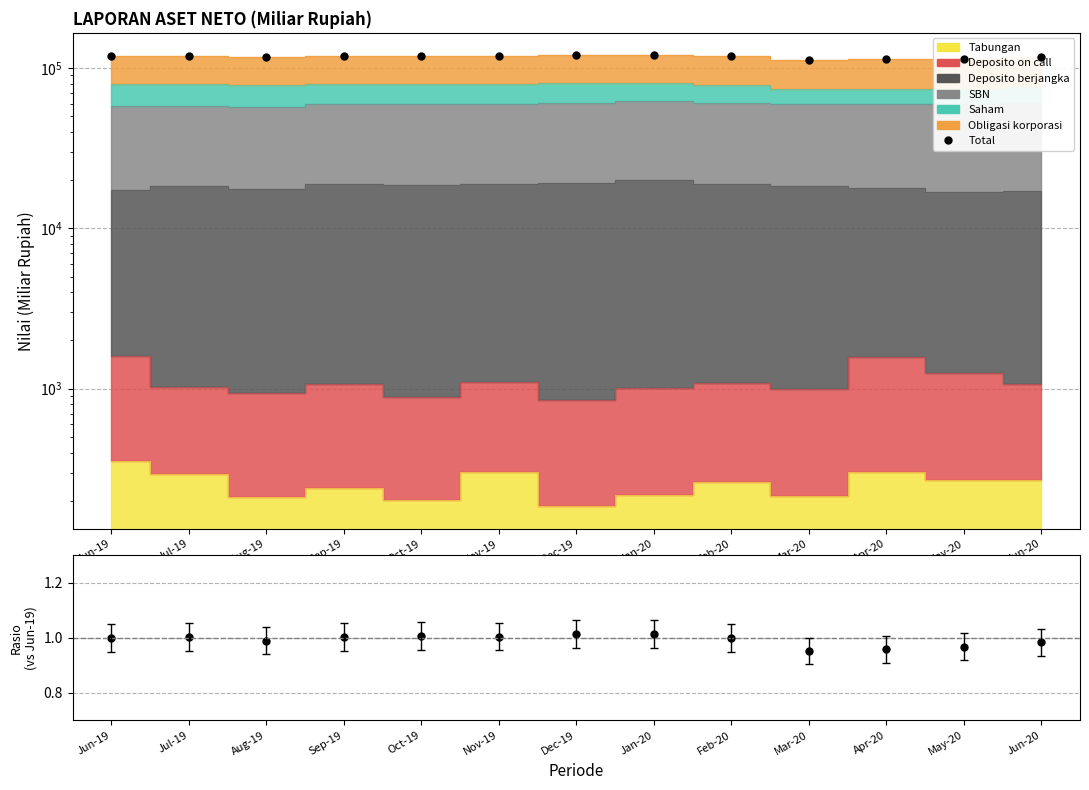

Is the value of Total at Mar-20 greater than the value of Total/Ref at Jul-19?

Yes